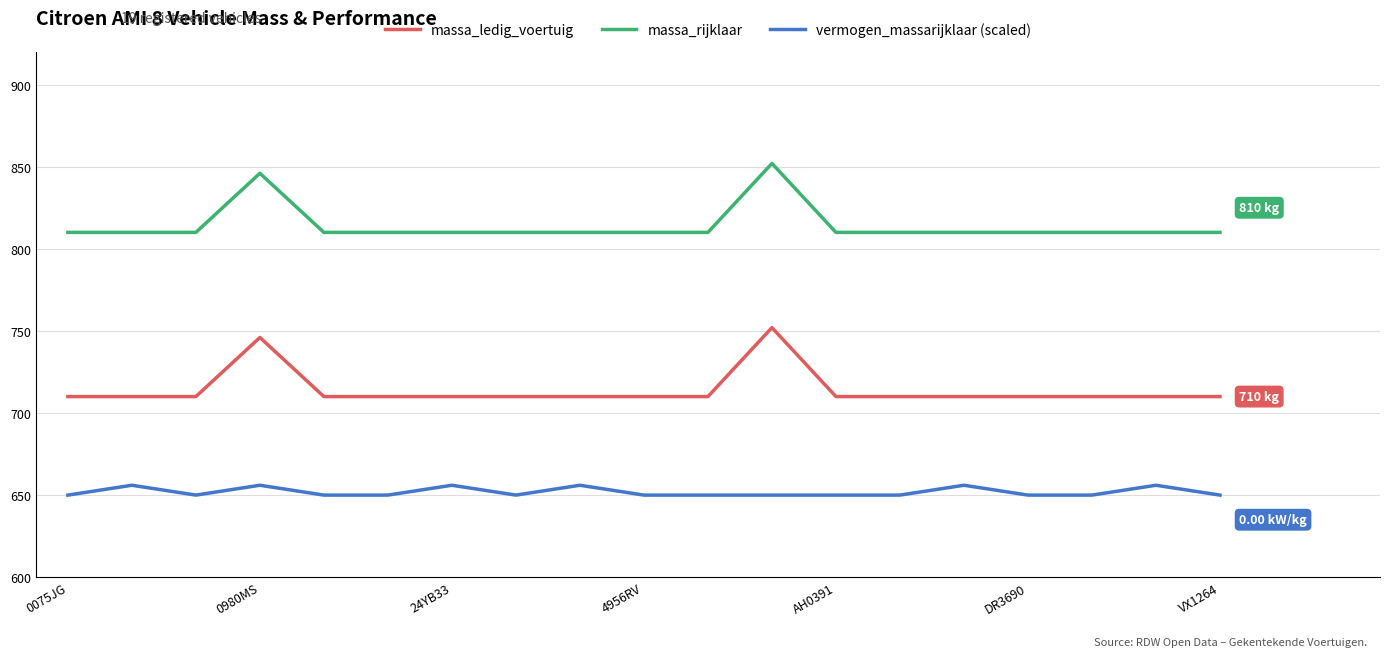

Reading right to left, transcribe all the data shown in this chart.

massa_ledig_voertuig: 710	710	710	710	710	710	710	752	710	710	710	710	710	710	710	746	710	710	710
massa_rijklaar: 810	810	810	810	810	810	810	852	810	810	810	810	810	810	810	846	810	810	810
vermogen_massarijklaar (scaled): 650	656	650	650	656	650	650	650	650	650	656	650	656	650	650	656	650	656	650